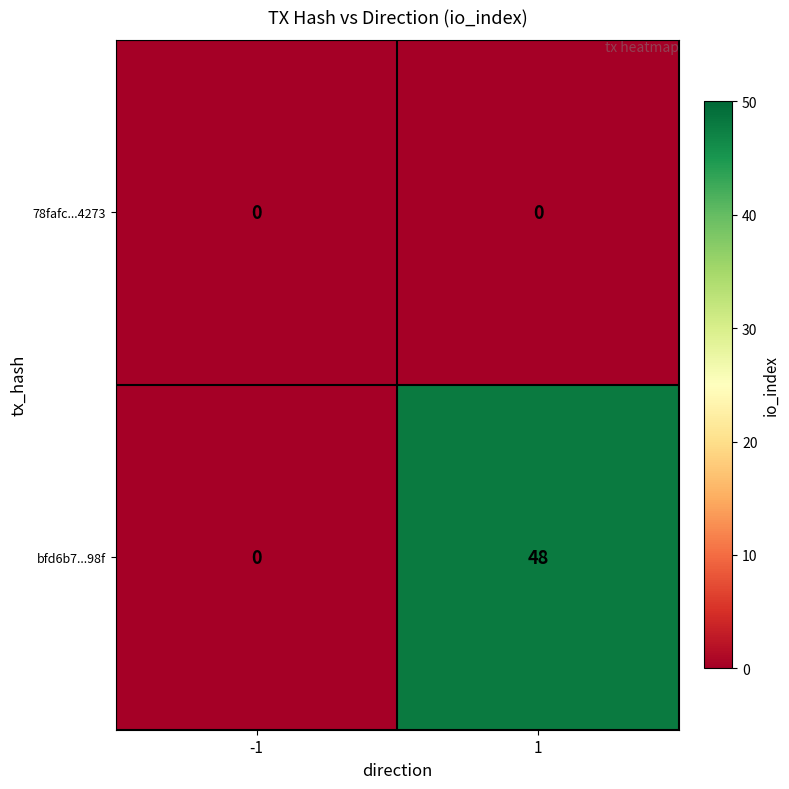

Between -1 and 1, which series saw the biggest shift?

bfd6b7...98f